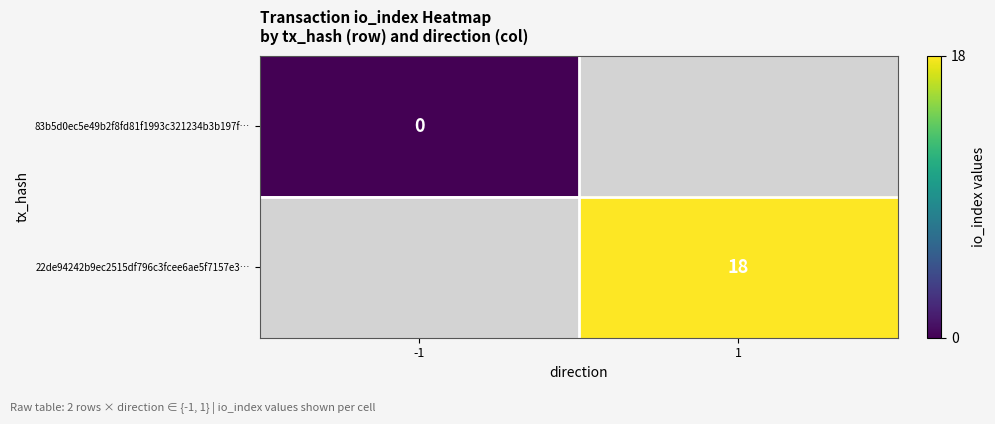

The value of 22de94242b9ec2515df796c3fcee6ae5f7157e3… at 1 is 18. True or false?

True